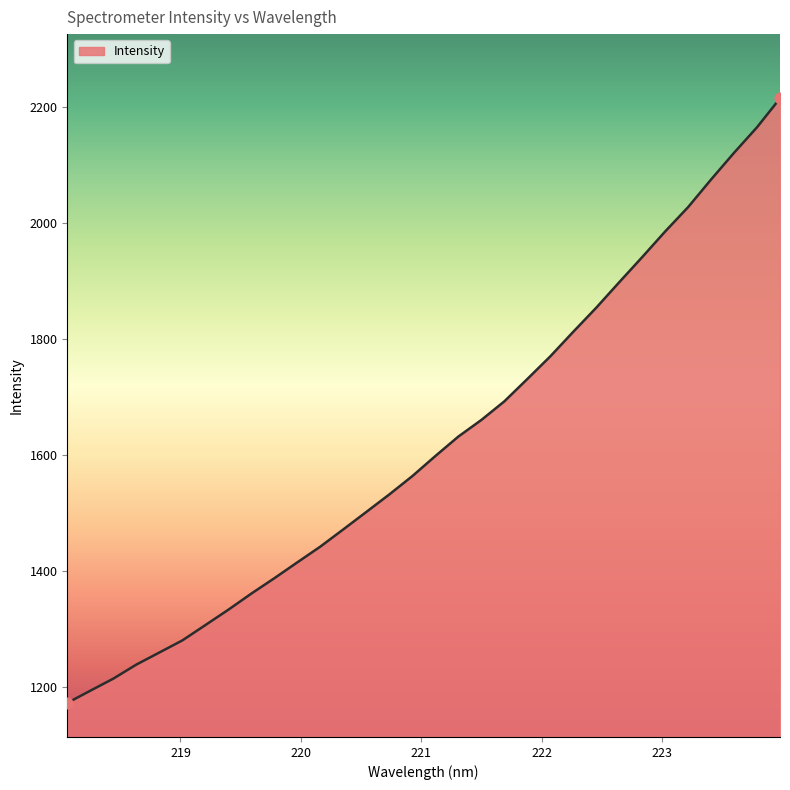

What is the smallest value displayed?

1173.0